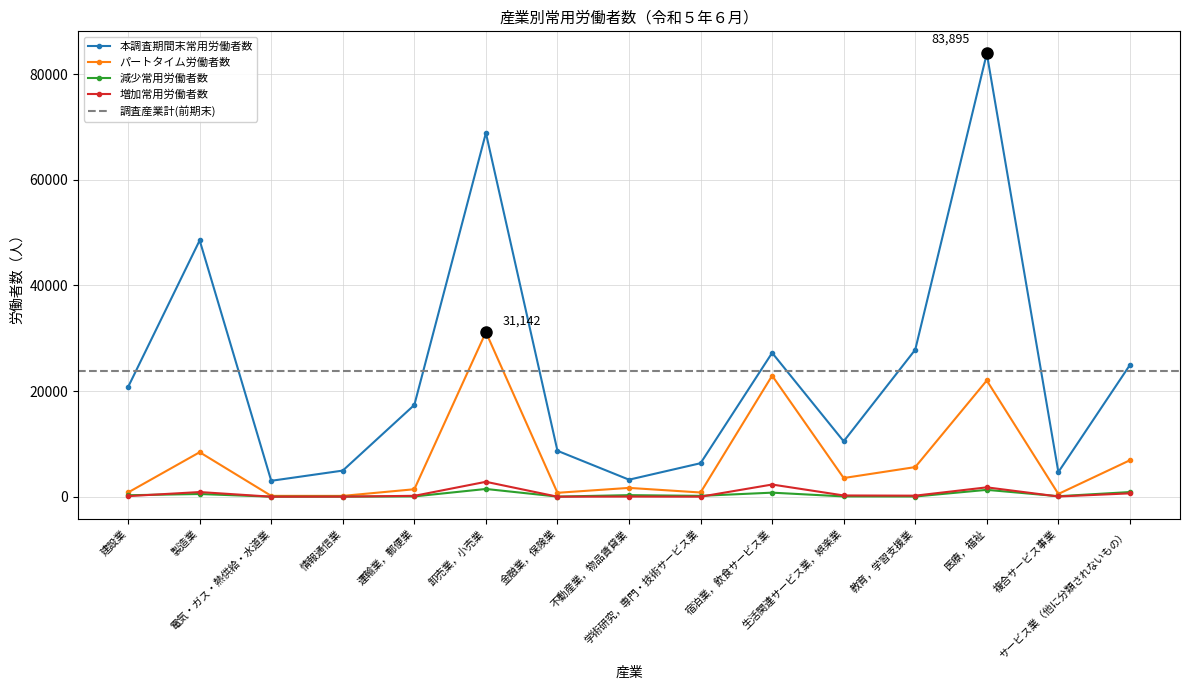

Reading left to right, what are all the values shown in this chart?

本調査期間末常用労働者数: 20768	48524	3010	4942	17369	68857	8689	3221	6340	27232	10481	27822	83895	4660	24936
パートタイム労働者数: 804	8420	158	154	1412	31142	739	1667	796	22912	3533	5605	21999	519	6899
減少常用労働者数: 277	508	4	14	53	1463	23	293	161	765	53	34	1297	90	878
増加常用労働者数: 106	880	0	13	165	2820	0	25	3	2304	233	196	1770	38	633